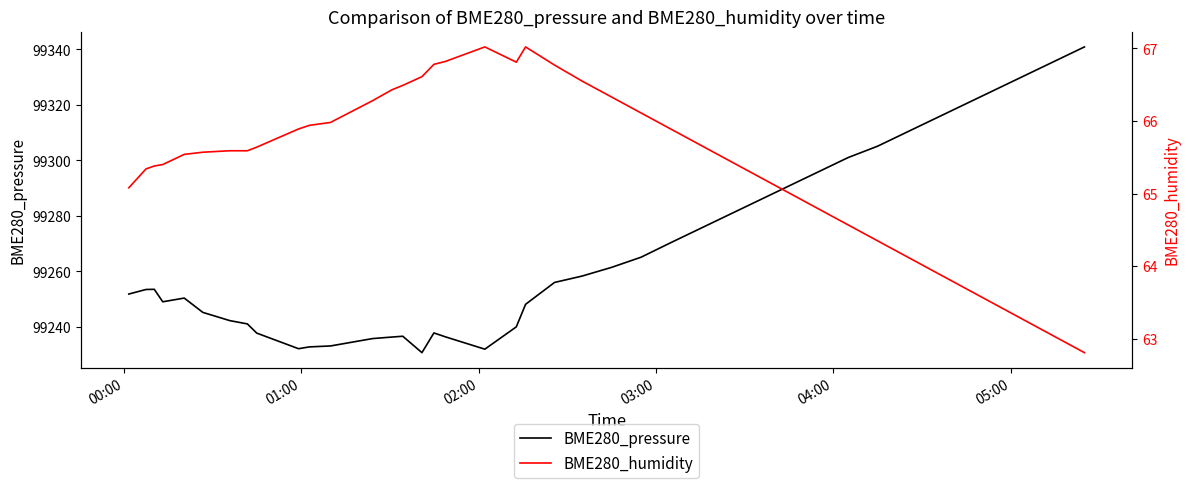

What is the difference between the maximum and second lowest values in the BME280_pressure series?

108.9